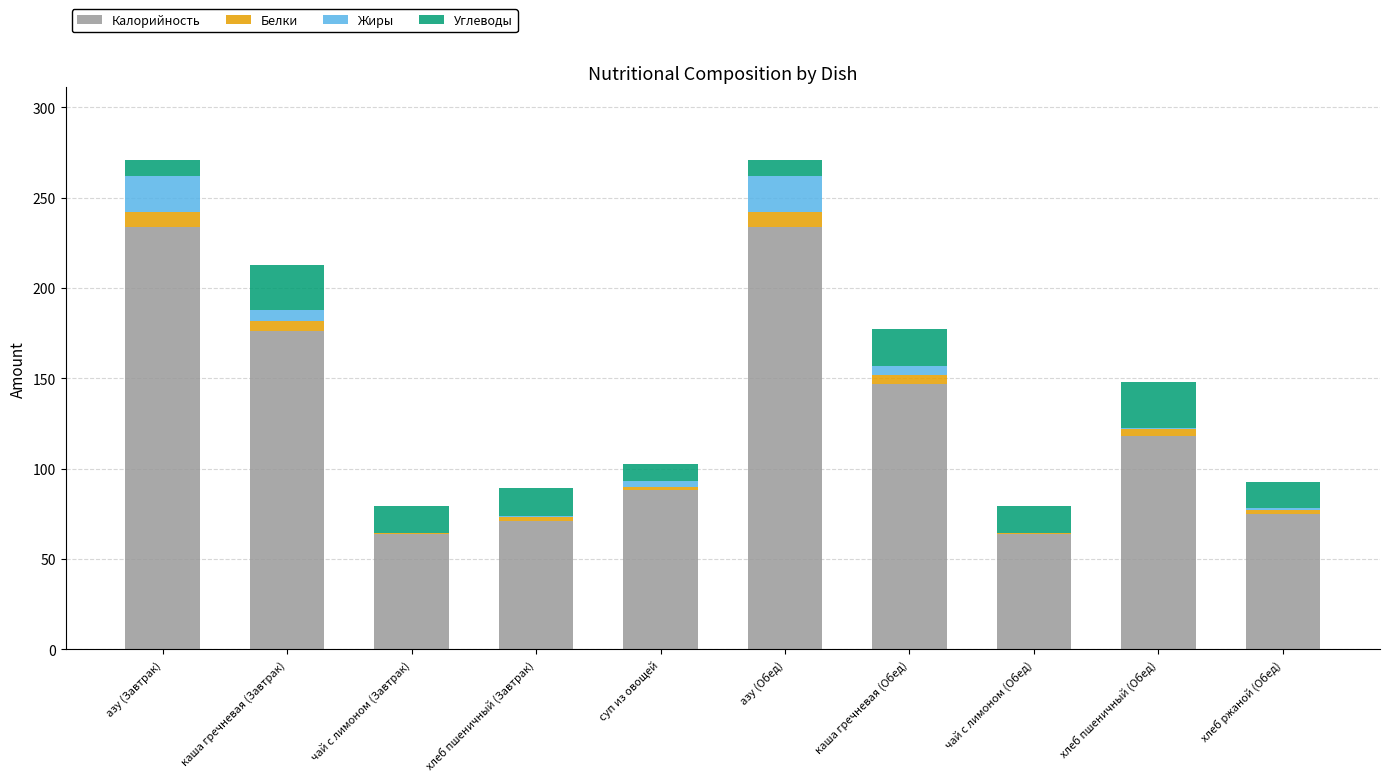

What is the total value across all series at азу (Завтрак)?

270.5